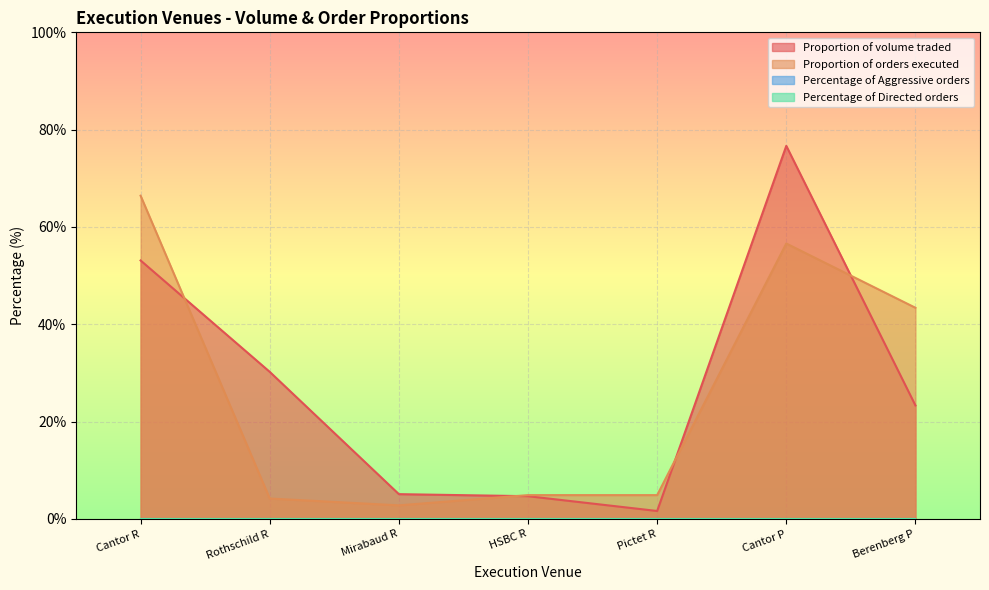

At how many categories does at least one series exceed 37?

3